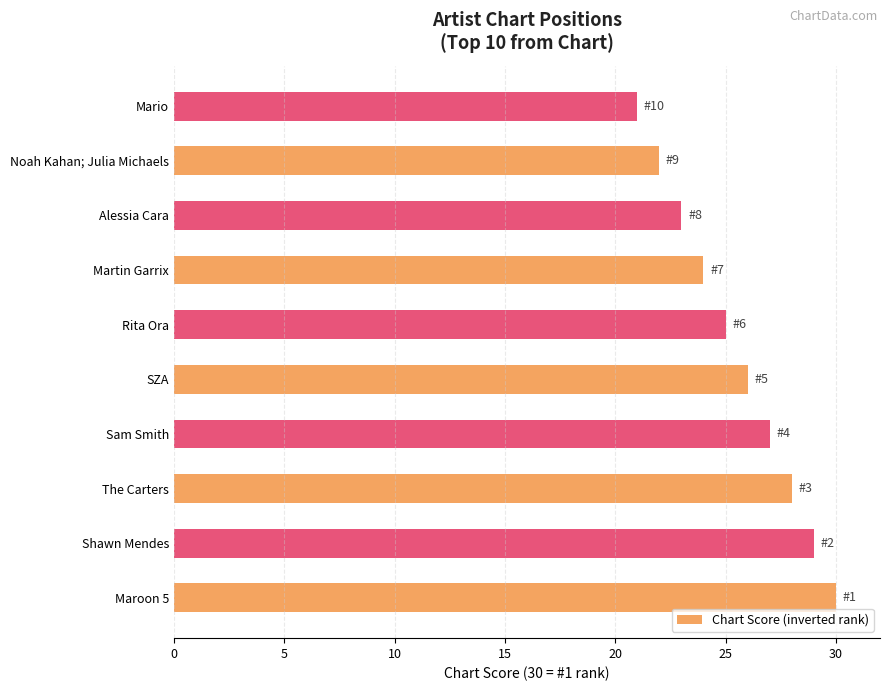

What is the sum of the values at Rita Ora and Martin Garrix?

49